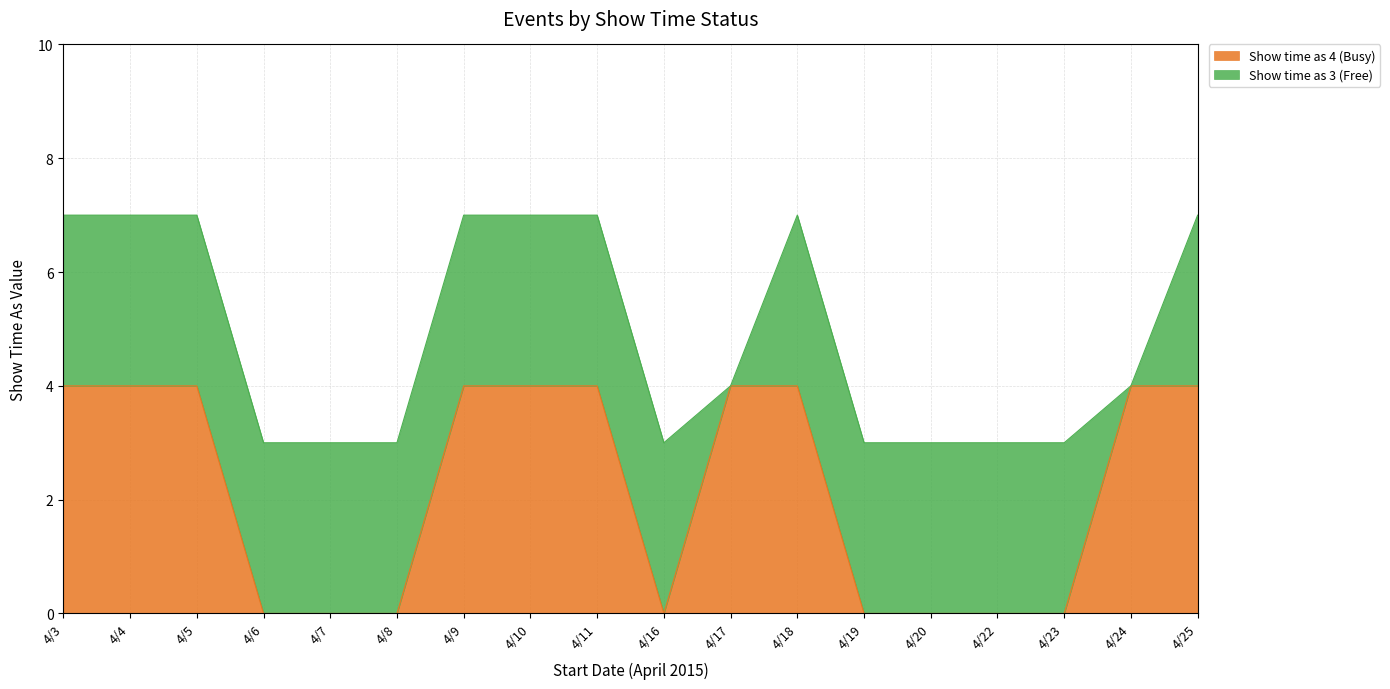

How many lines are shown in the chart?

2